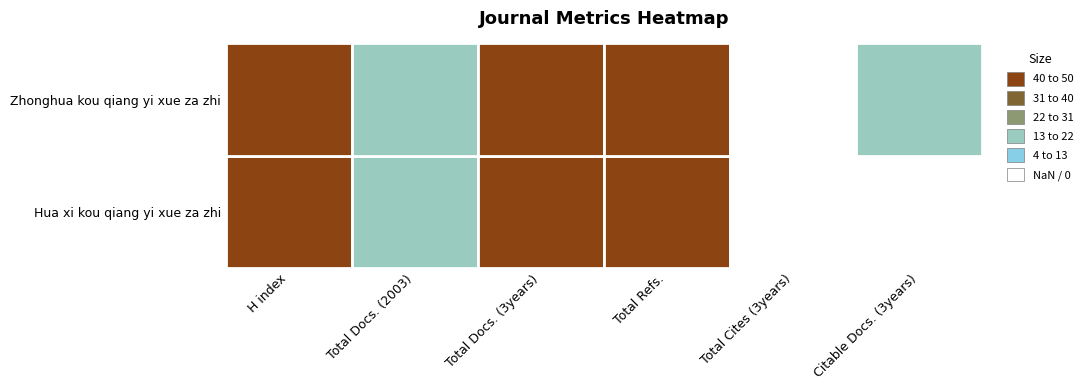

How many positive values does the Hua xi kou qiang yi xue za zhi series have?

4